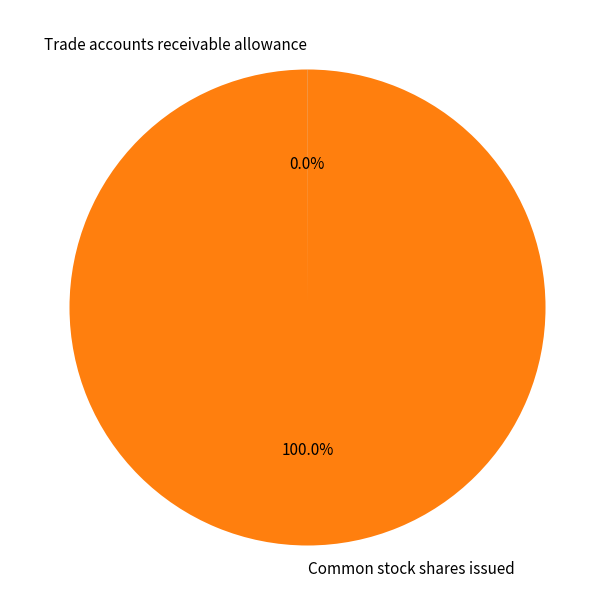

Which slice is the largest?

Common stock shares issued